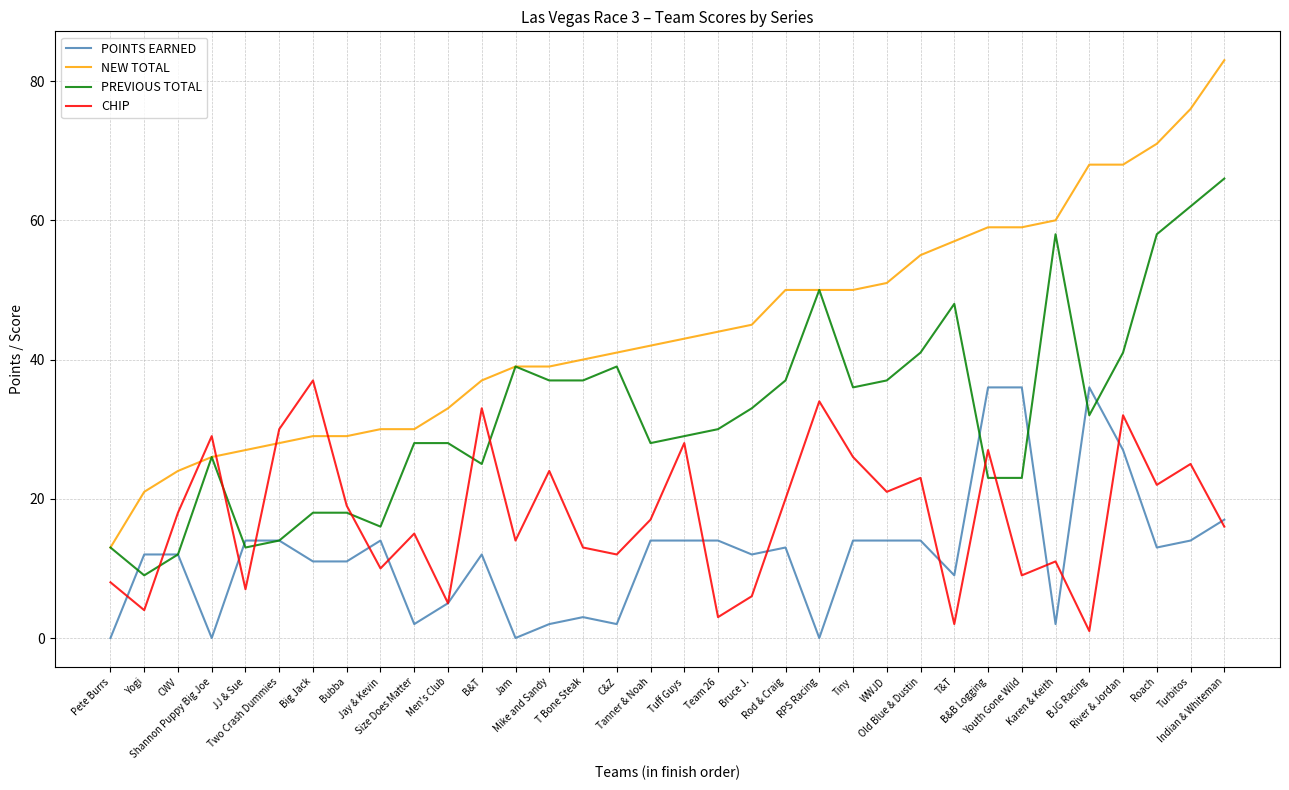

List the series in order of their overall mean, lowest first.

POINTS EARNED, CHIP, PREVIOUS TOTAL, NEW TOTAL